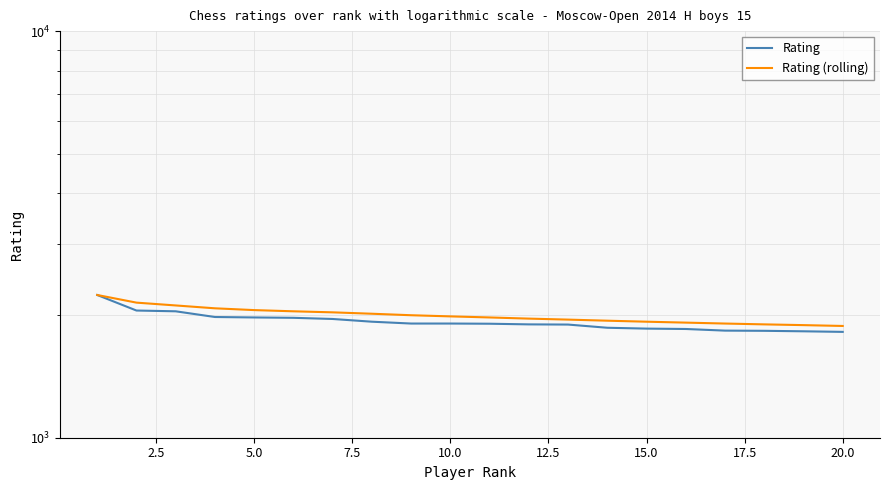

How many series are shown in this chart?

2